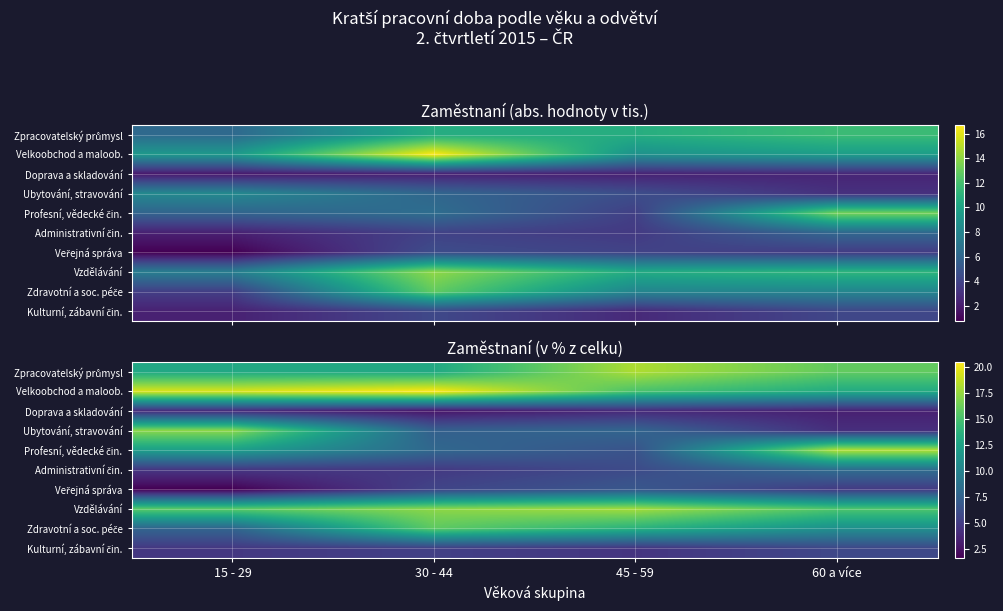

What is the average value of the Doprava a skladování series?

3.4